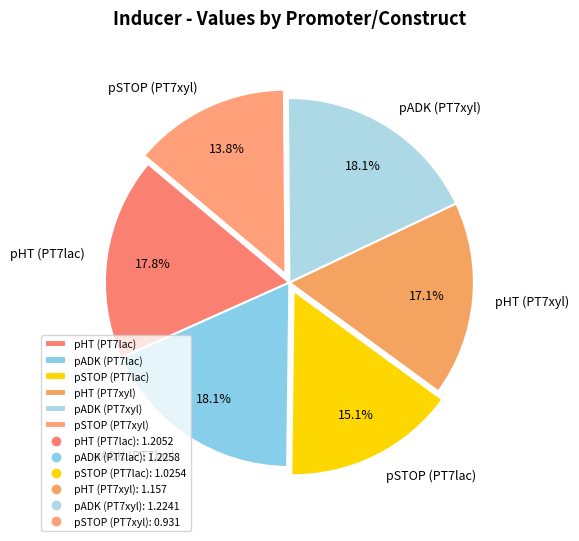

Which has a higher value, pADK (PT7xyl) or pSTOP (PT7lac)?

pADK (PT7xyl)